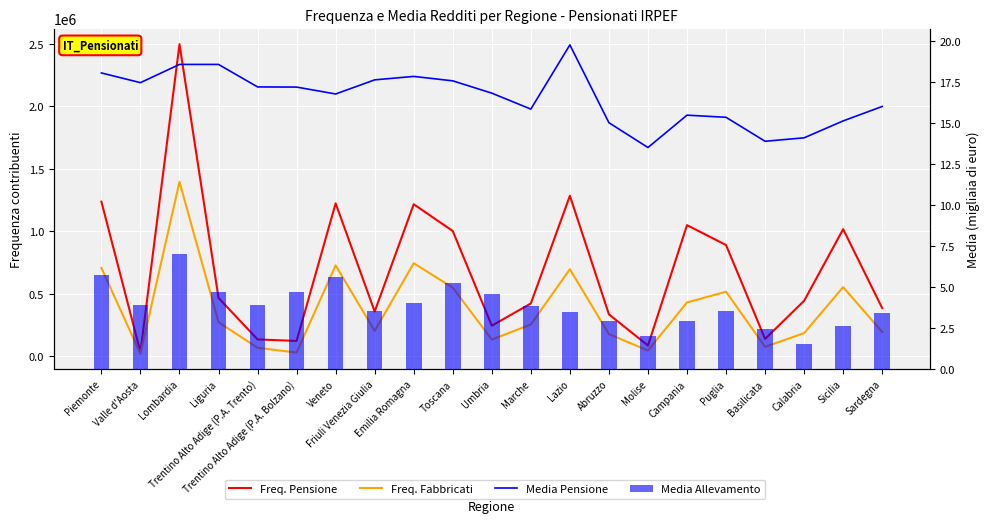

Reading right to left, what are all the values shown in this chart?

Freq. Pensione: Sardegna=386737.0	Sicilia=1018650.0	Calabria=445246.0	Basilicata=140435.0	Puglia=891637.0	Campania=1050774.0	Molise=87560.0	Abruzzo=336988.0	Lazio=1285898.0	Marche=423988.0	Umbria=246078.0	Toscana=1003923.0	Emilia Romagna=1218042.0	Friuli Venezia Giulia=359509.0	Veneto=1225395.0	Trentino Alto Adige (P.A. Bolzano)=124187.0	Trentino Alto Adige (P.A. Trento)=136358.0	Liguria=468390.0	Lombardia=2498838.0	Valle d'Aosta=34685.0	Piemonte=1238707.0
Freq. Fabbricati: Sardegna=195621.0	Sicilia=554691.0	Calabria=186903.0	Basilicata=76857.0	Puglia=517959.0	Campania=432033.0	Molise=47373.0	Abruzzo=178562.0	Lazio=698153.0	Marche=256158.0	Umbria=134863.0	Toscana=550500.0	Emilia Romagna=745959.0	Friuli Venezia Giulia=204402.0	Veneto=729148.0	Trentino Alto Adige (P.A. Bolzano)=31040.0	Trentino Alto Adige (P.A. Trento)=69509.0	Liguria=274144.0	Lombardia=1397108.0	Valle d'Aosta=20923.0	Piemonte=708389.0
Media Pensione: Sardegna=16.0	Sicilia=15.1	Calabria=14.1	Basilicata=13.9	Puglia=15.3	Campania=15.5	Molise=13.5	Abruzzo=15.0	Lazio=19.8	Marche=15.8	Umbria=16.8	Toscana=17.6	Emilia Romagna=17.8	Friuli Venezia Giulia=17.6	Veneto=16.8	Trentino Alto Adige (P.A. Bolzano)=17.2	Trentino Alto Adige (P.A. Trento)=17.2	Liguria=18.6	Lombardia=18.6	Valle d'Aosta=17.5	Piemonte=18.1
Media Allevamento: Sardegna=3.5	Sicilia=2.7	Calabria=1.6	Basilicata=2.4	Puglia=3.6	Campania=3.0	Molise=2.1	Abruzzo=3.0	Lazio=3.5	Marche=3.9	Umbria=4.6	Toscana=5.3	Emilia Romagna=4.0	Friuli Venezia Giulia=3.5	Veneto=5.6	Trentino Alto Adige (P.A. Bolzano)=4.7	Trentino Alto Adige (P.A. Trento)=3.9	Liguria=4.7	Lombardia=7.0	Valle d'Aosta=3.9	Piemonte=5.8